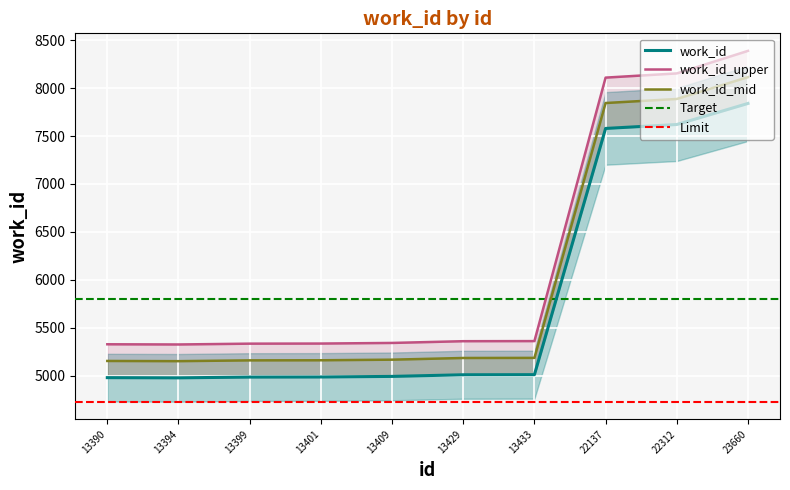

The value at 13401 is 7807. True or false?

False